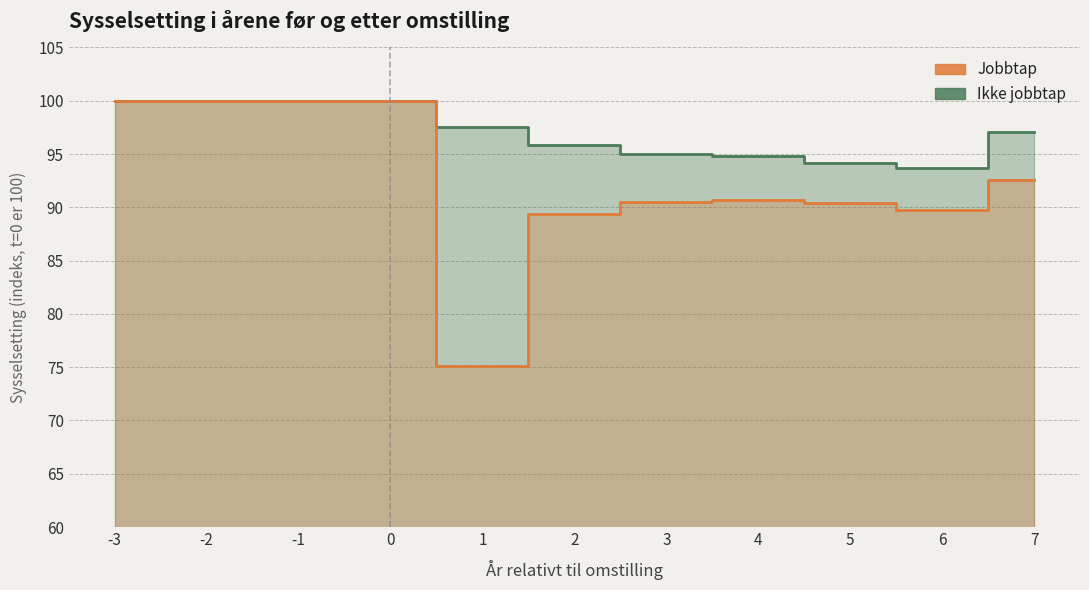

Between 2 and 5, which series saw the biggest shift?

Ikke jobbtap